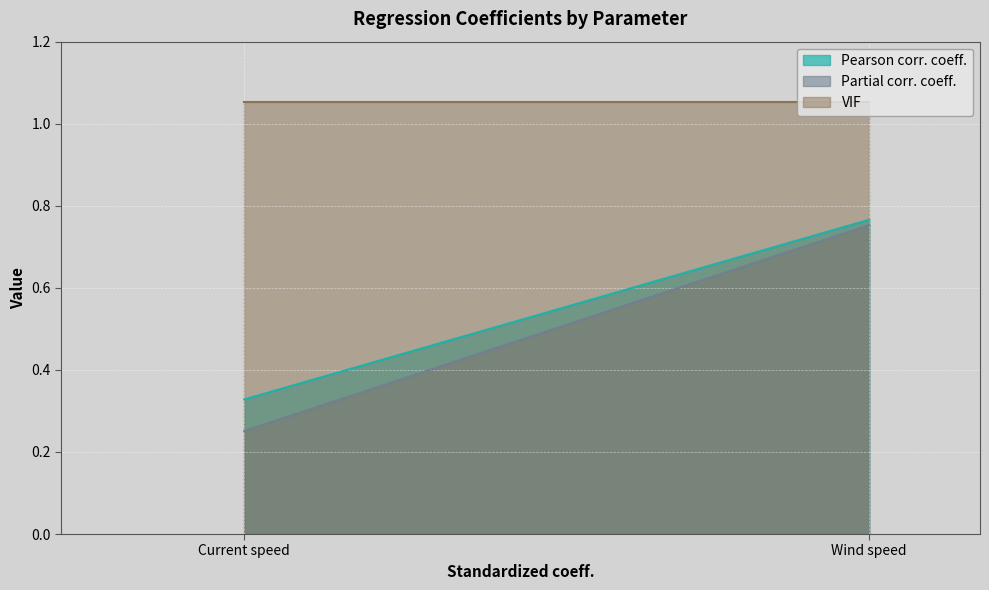

What is the spread (max minus min) of values at Current speed?

0.8